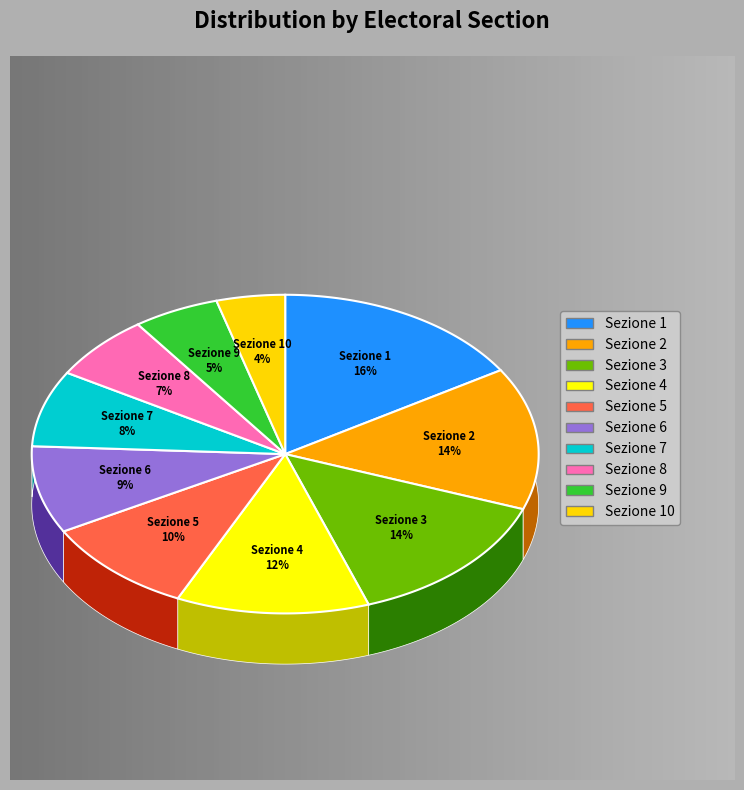

What percentage is the Sezione 5 slice, to the nearest percent?

10%